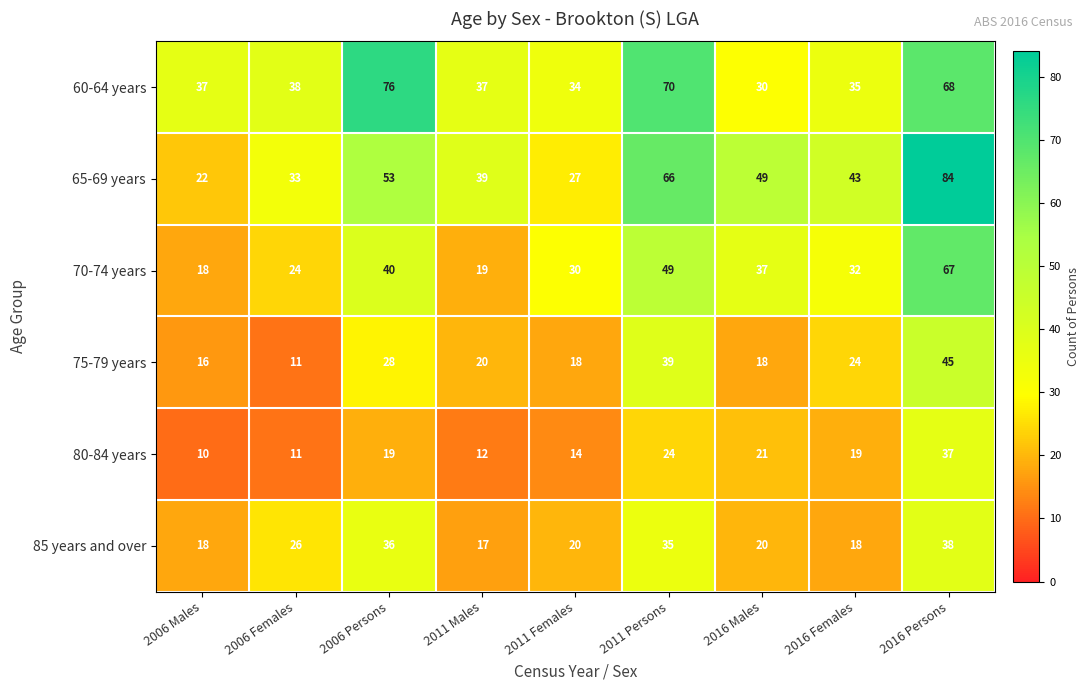

At 2011 Males, list the series in order from largest to smallest.

65-69 years, 60-64 years, 75-79 years, 70-74 years, 85 years and over, 80-84 years